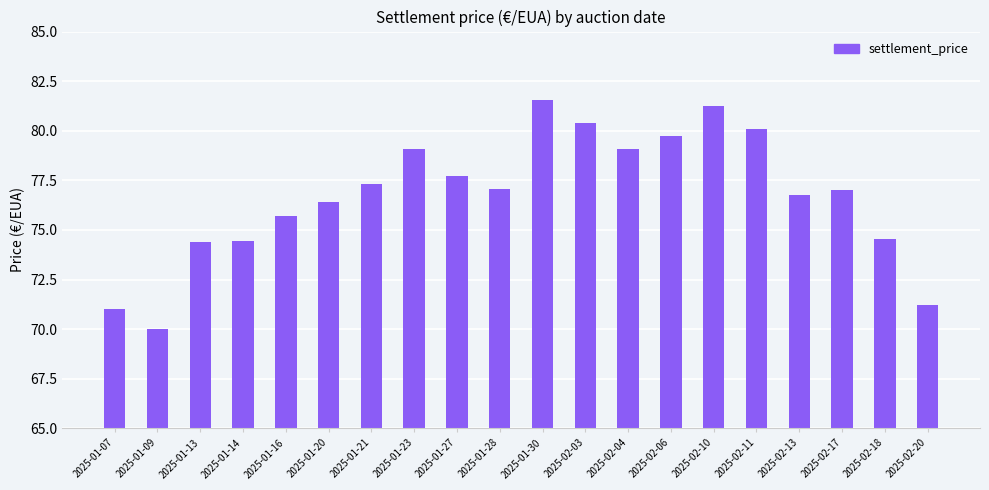

What value does the data have at 2025-01-20?

76.4